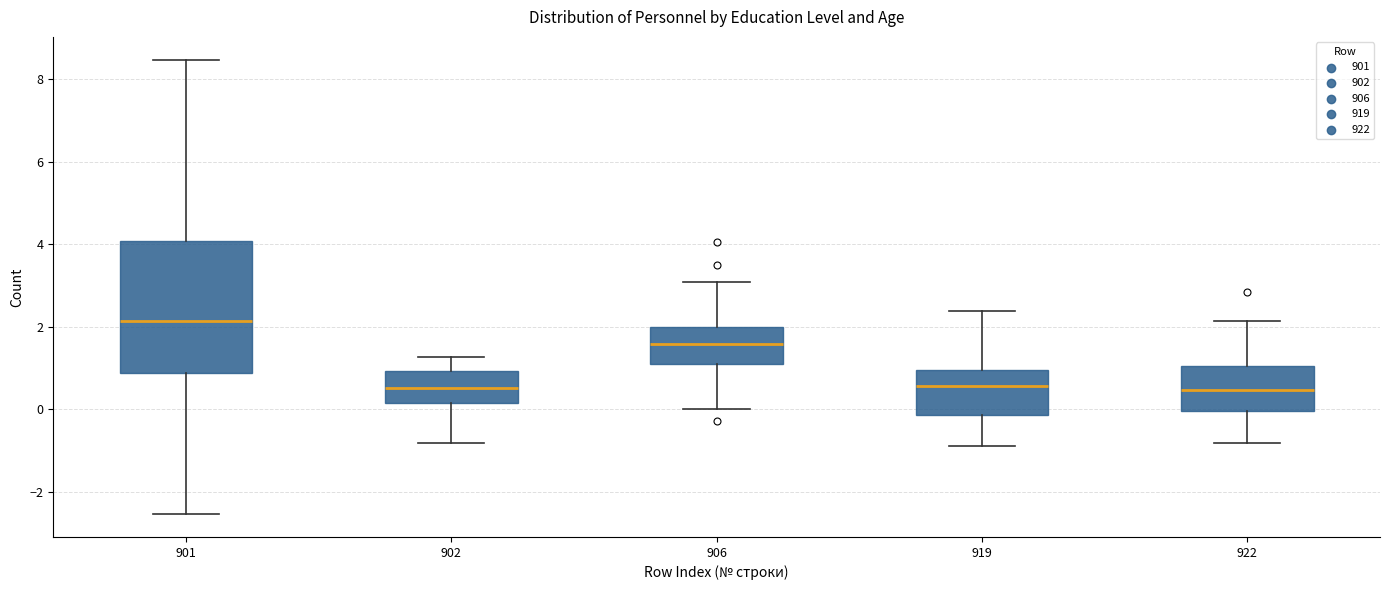

Comparing the boxes themselves (not the whiskers), which one is the tallest?

901